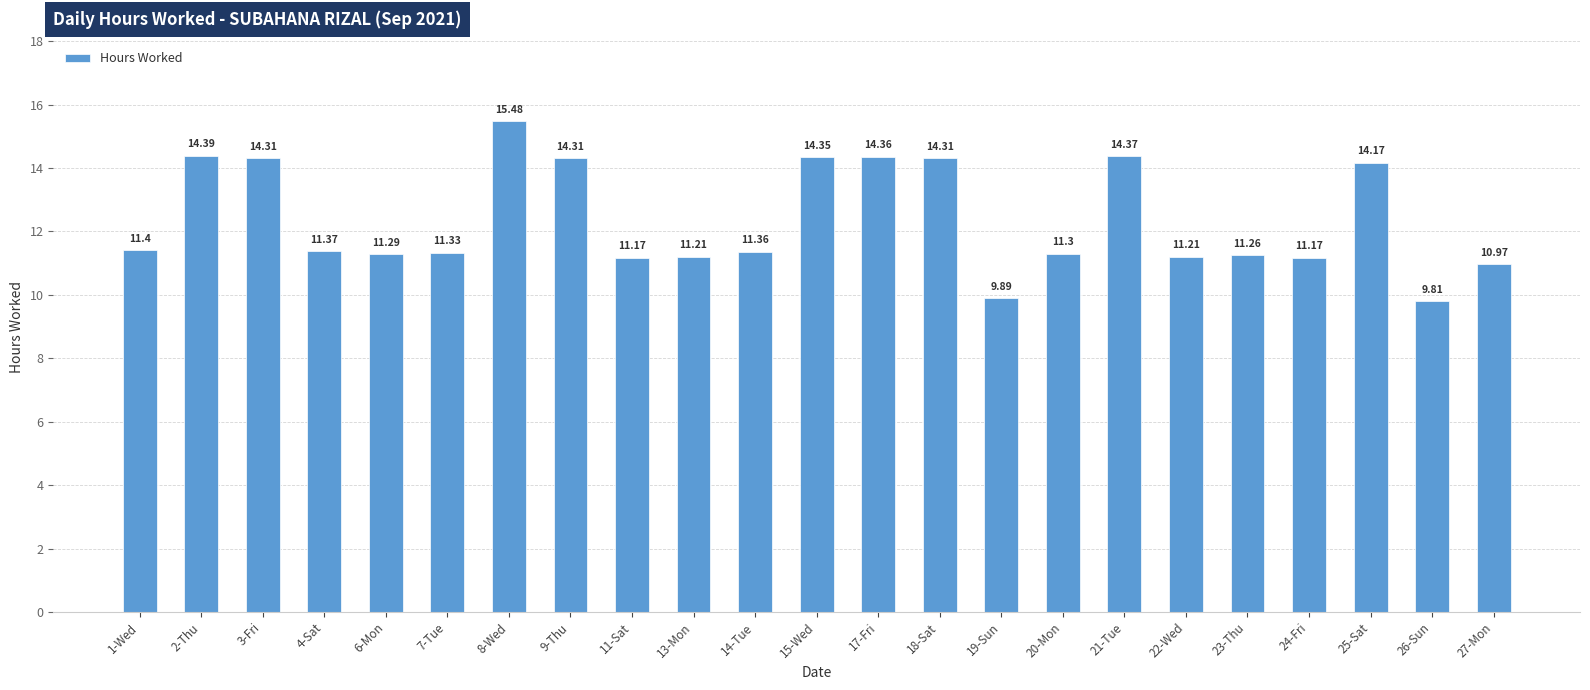

What is the difference between the values at 27-Mon and 15-Wed?

3.4